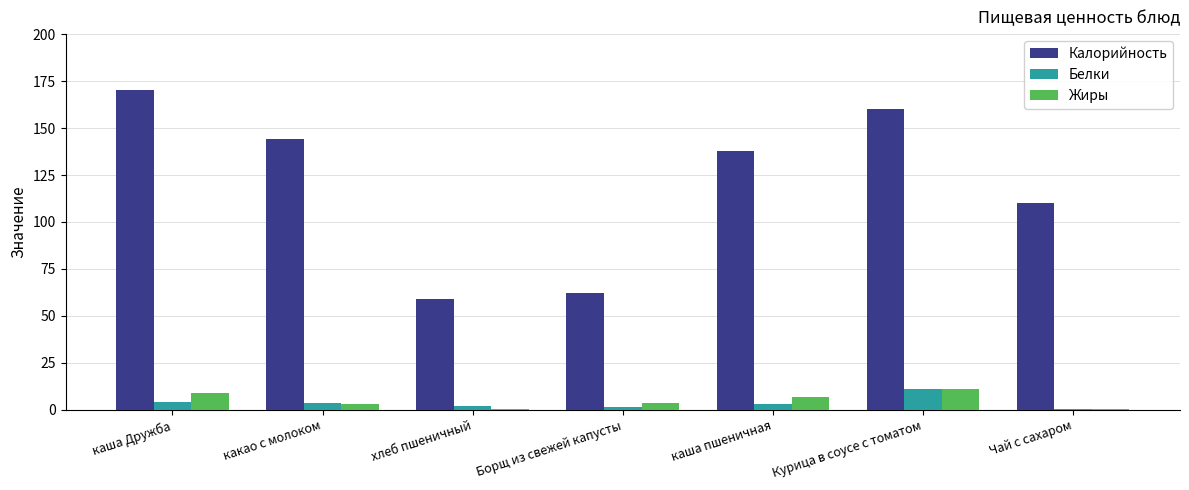

At which label does Калорийность first exceed 138?

каша Дружба